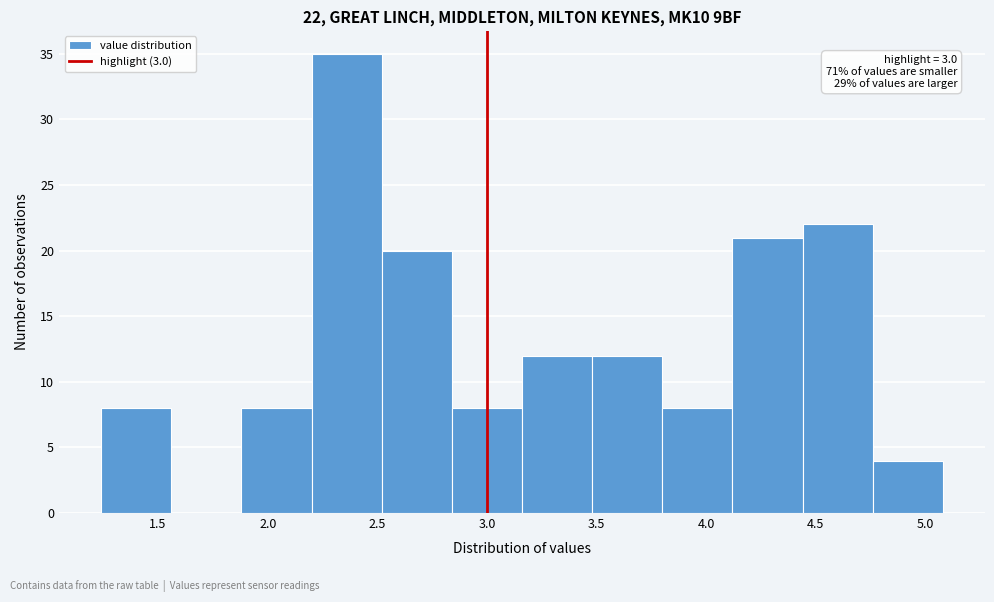

Over which range of the x-axis is the bar tallest?

2.20 to 2.52